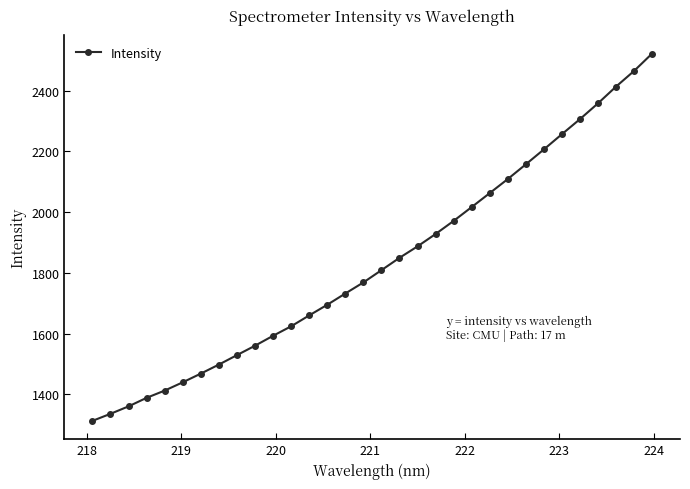

What is the smallest value displayed?

1312.8